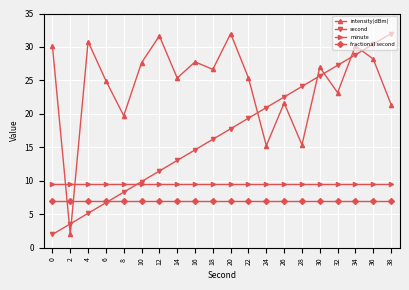

What is the spread (max minus min) of values at 36?

23.4